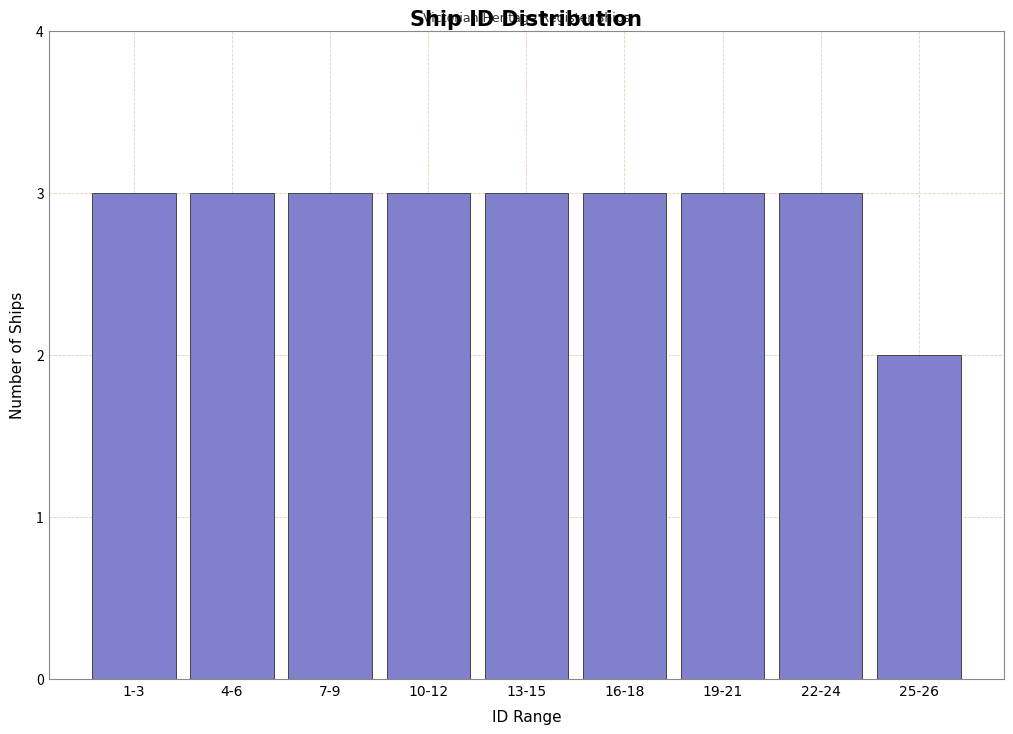

Reading right to left, transcribe all the data shown in this chart.

25-26=2	22-24=3	19-21=3	16-18=3	13-15=3	10-12=3	7-9=3	4-6=3	1-3=3